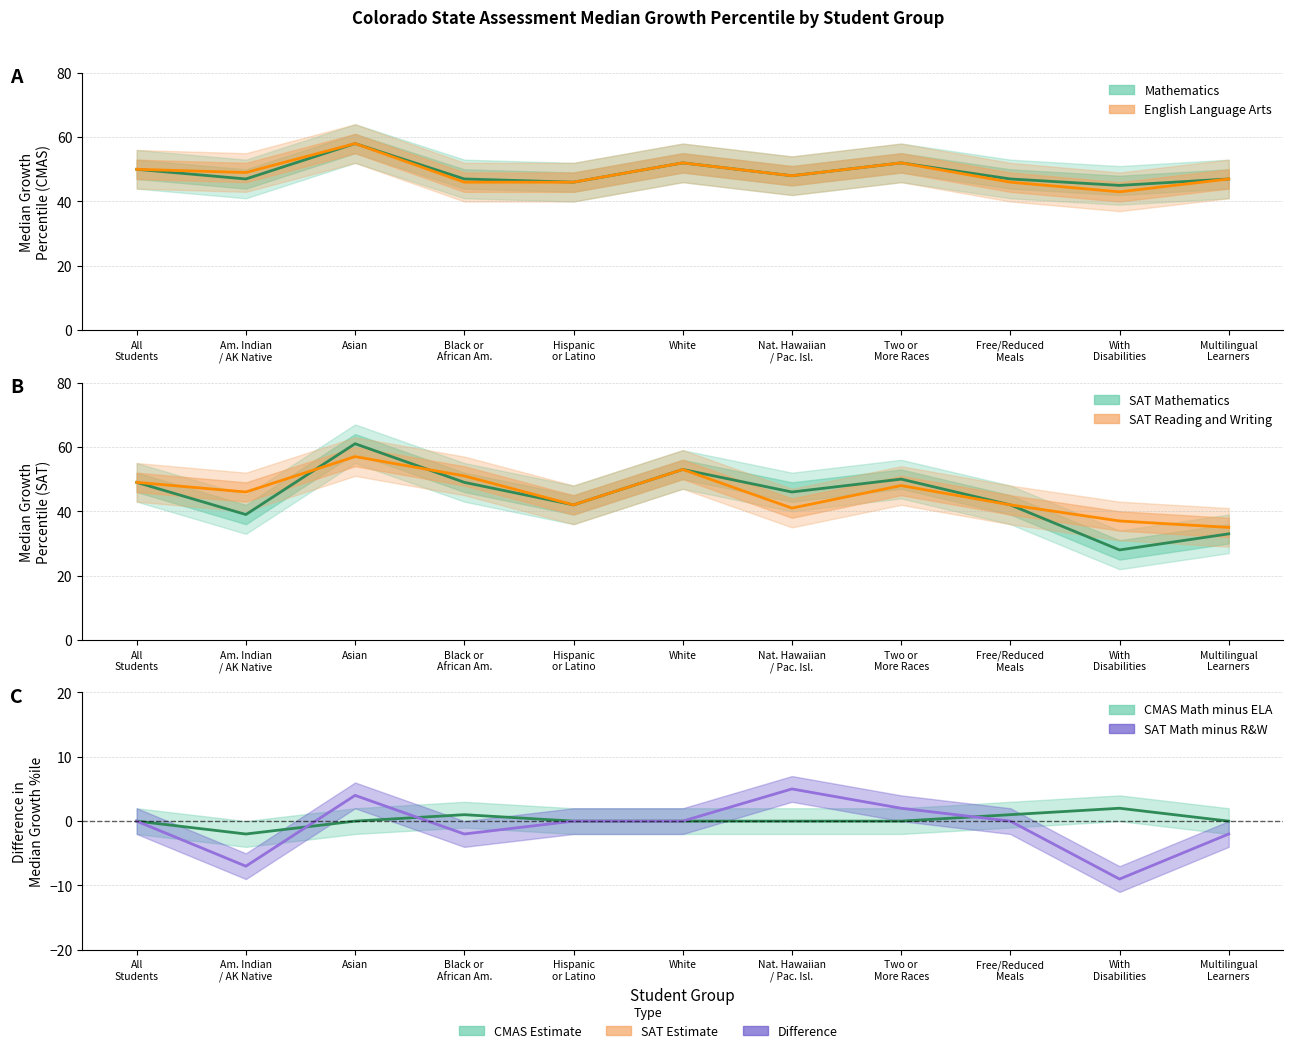

Which label corresponds to the largest value in the chart?

Asian